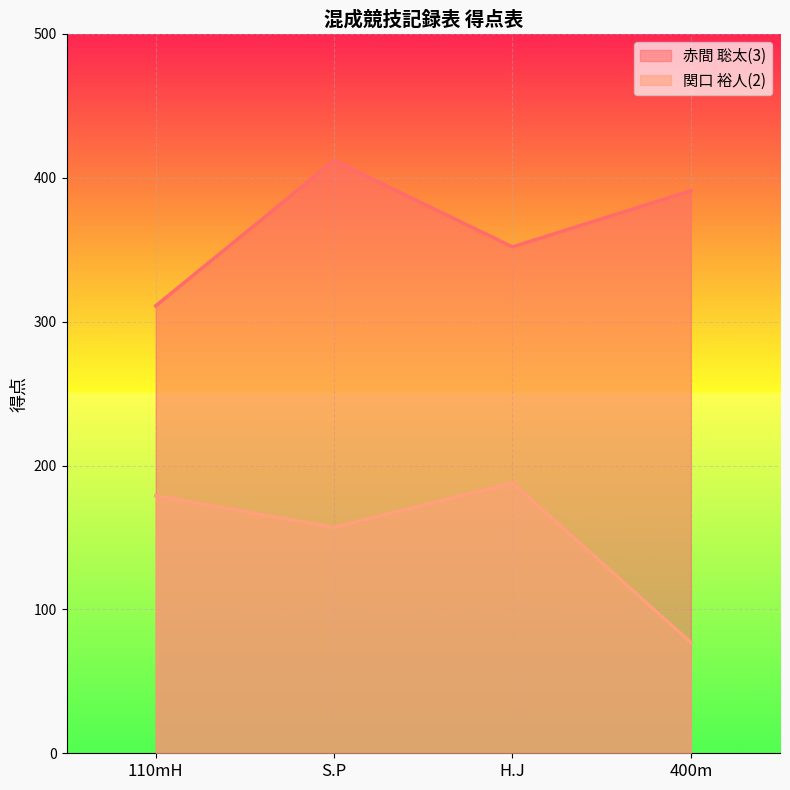

In 関口 裕人(2), how many points are lower than both neighbors (excluding endpoints)?

1